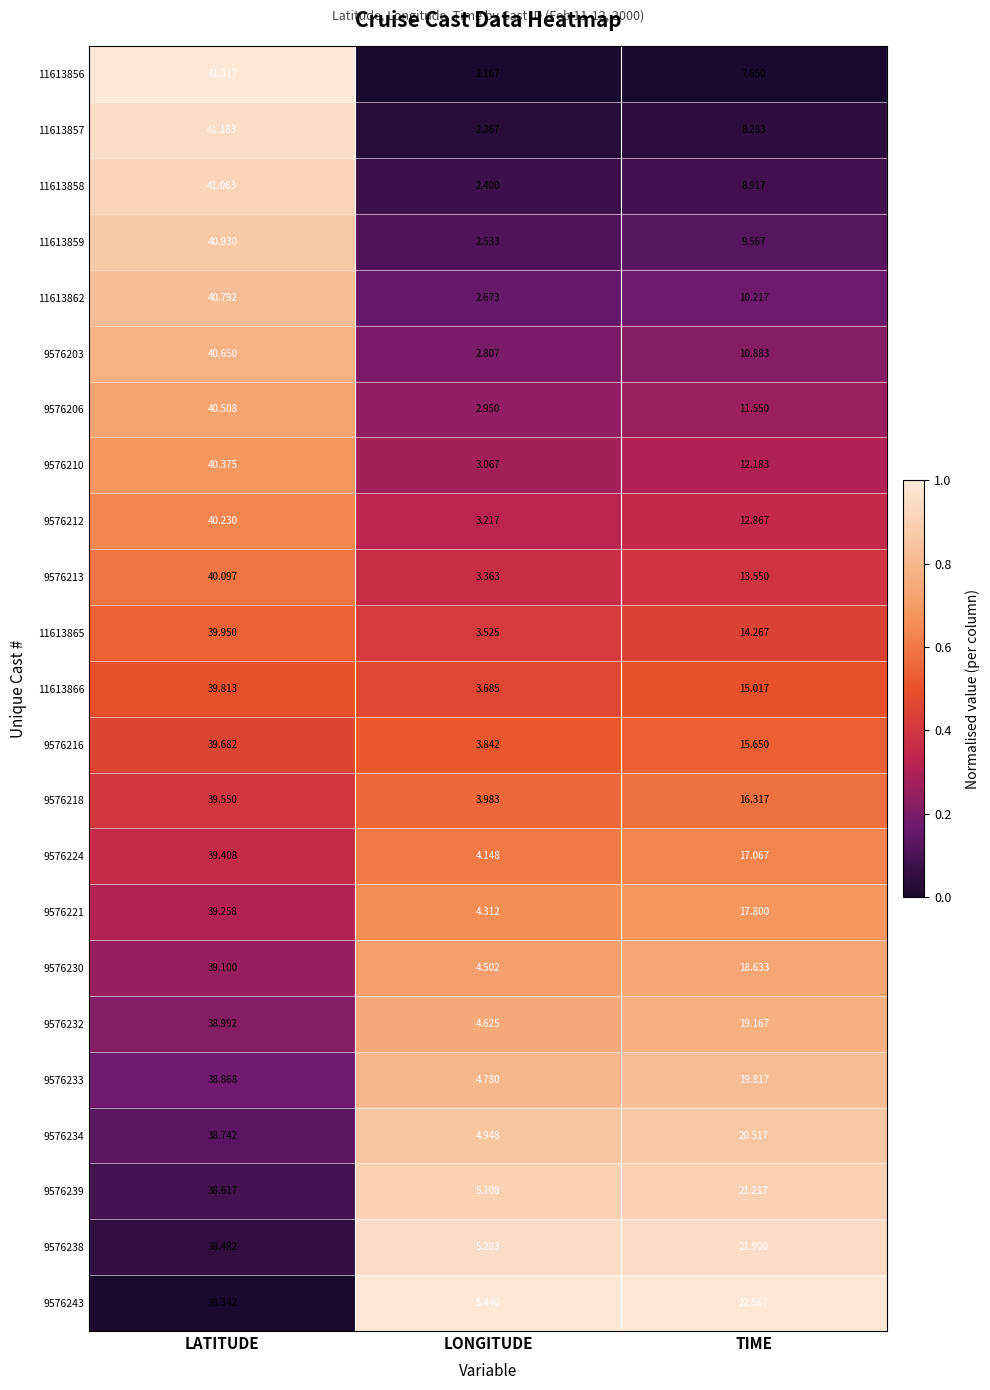

At which category is the sum across all series the highest?

LATITUDE